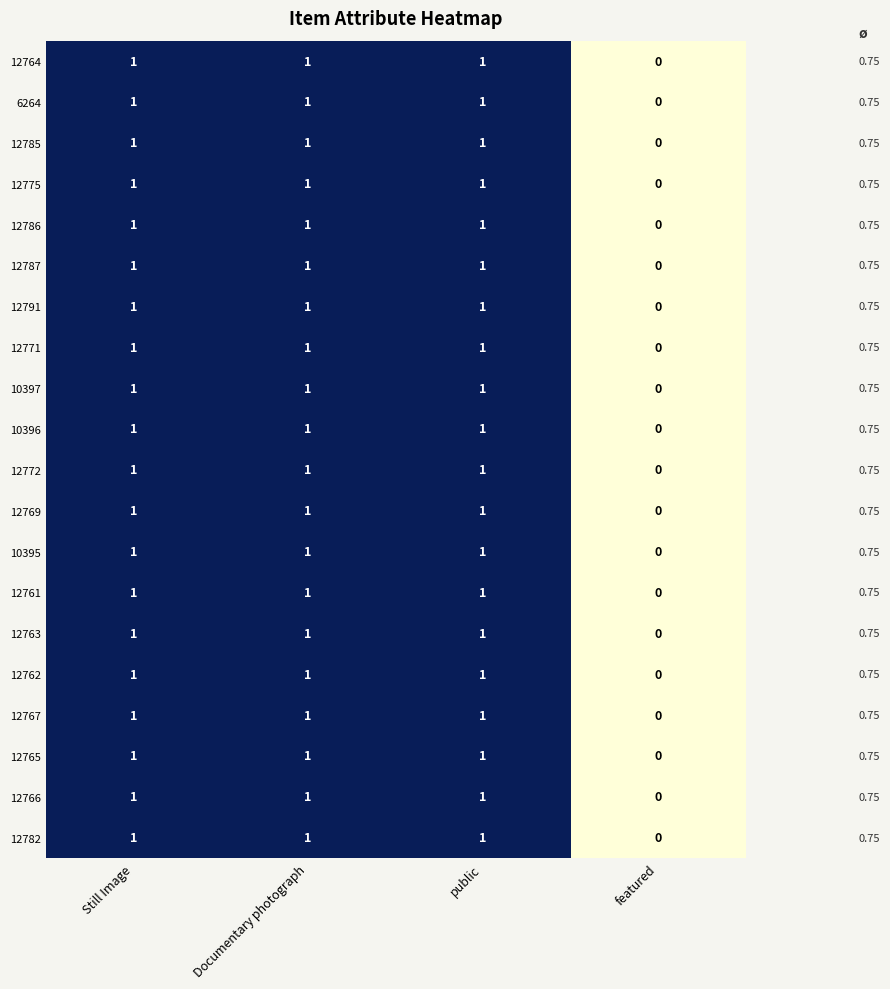

What is the total value across all series at Documentary photograph?

20